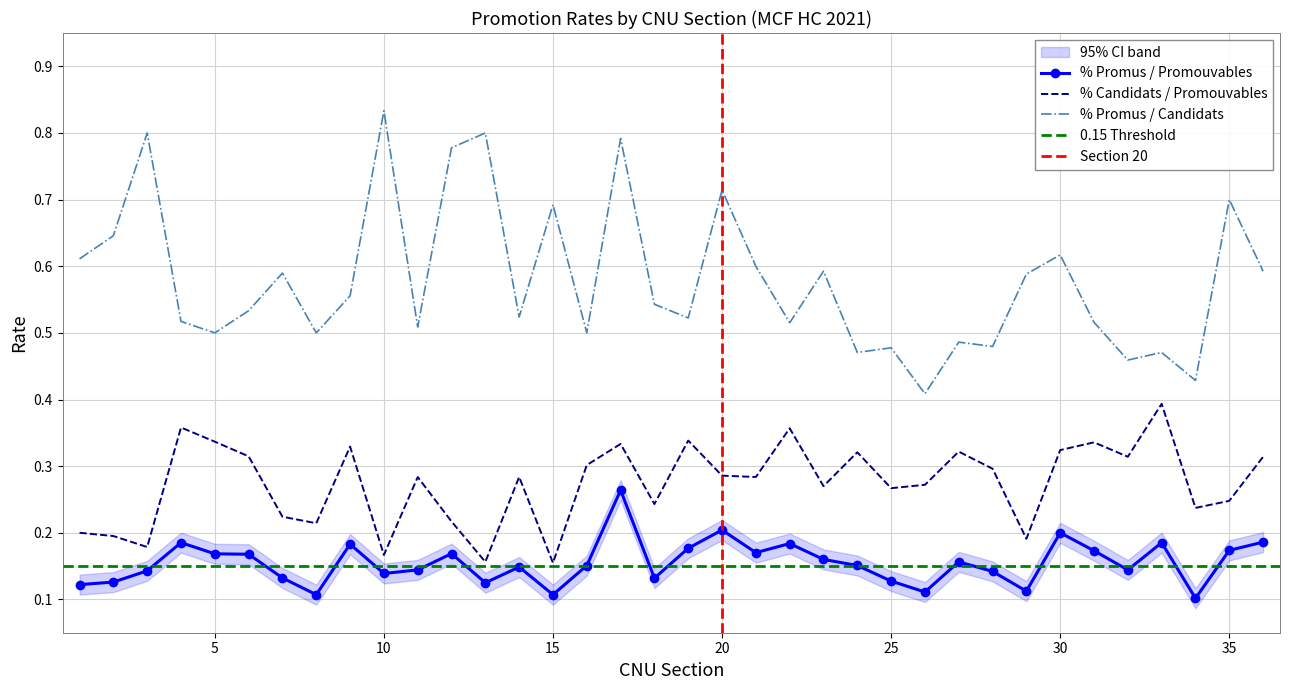

What is the value of the % Promus / Candidats point at the 32nd from the left?

0.5